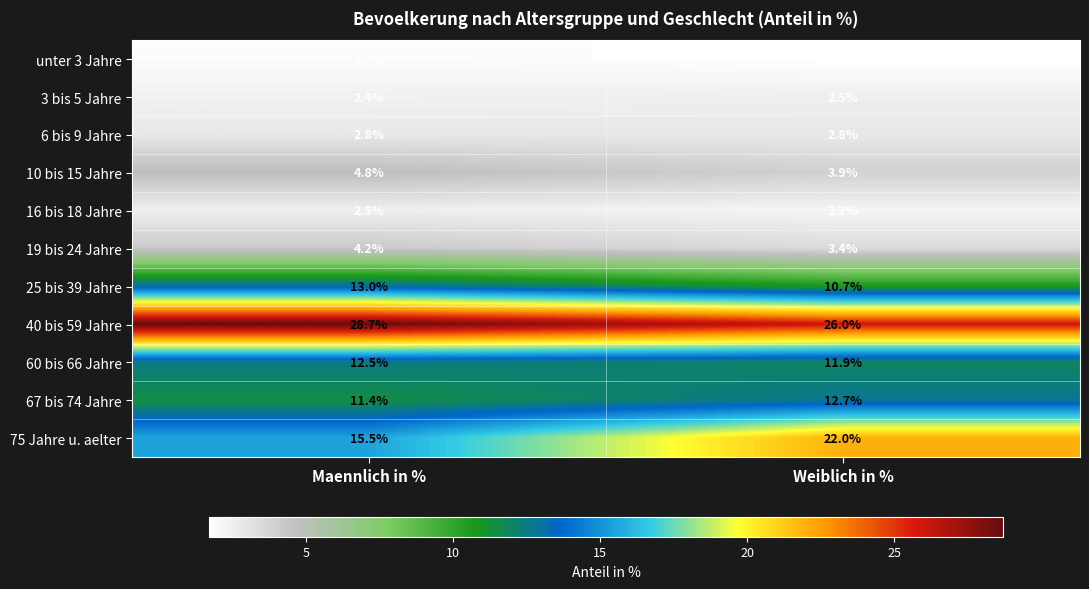

Between Maennlich in % and Weiblich in %, which series saw the biggest shift?

75 Jahre u. aelter